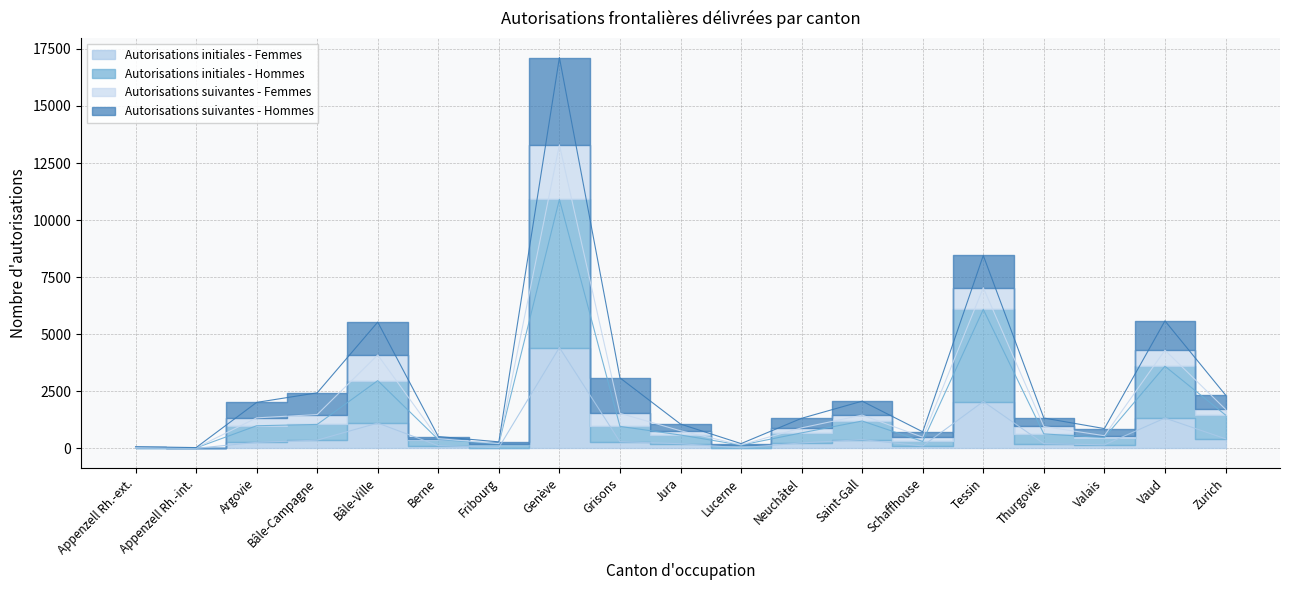

What is the minimum value for Autorisations initiales - Hommes?

25